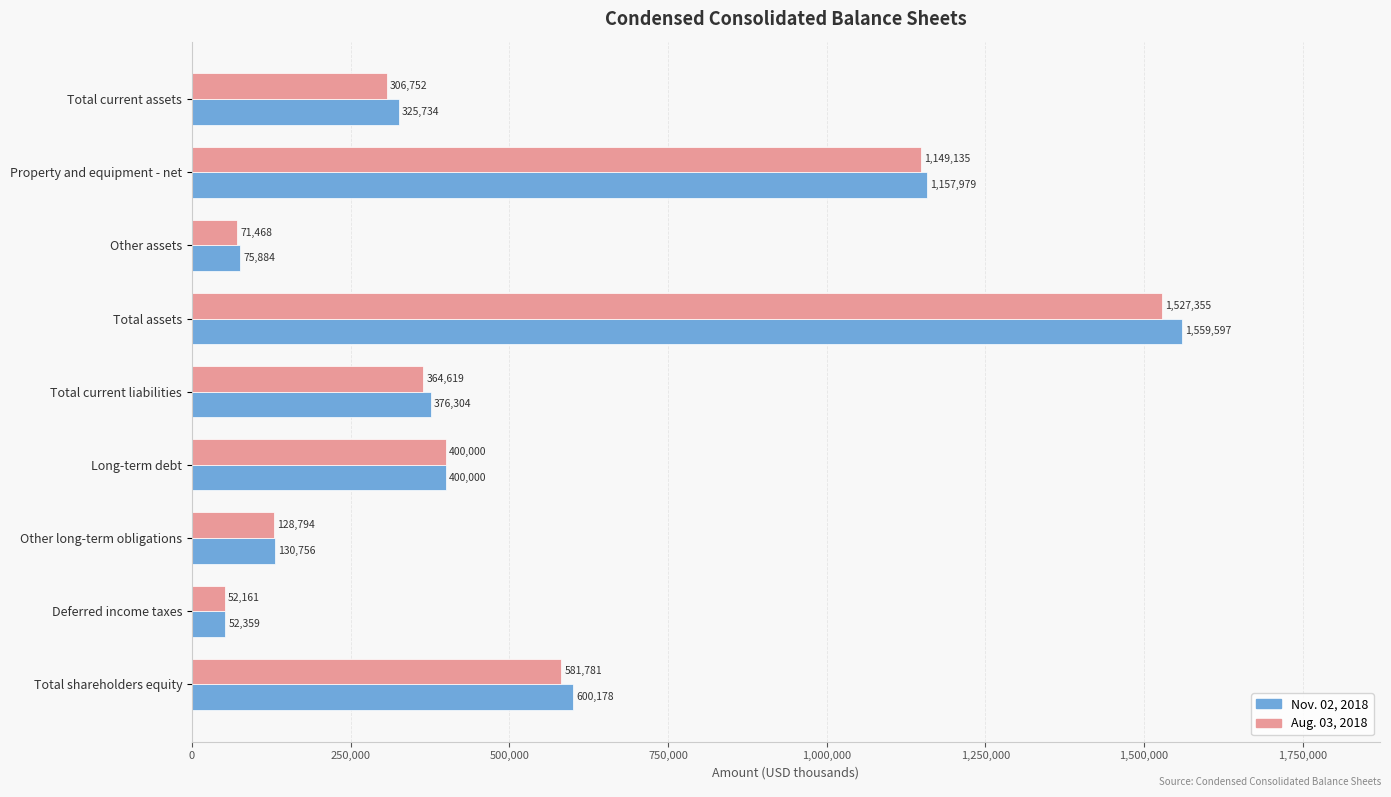

At how many categories does at least one series exceed 72204?

8